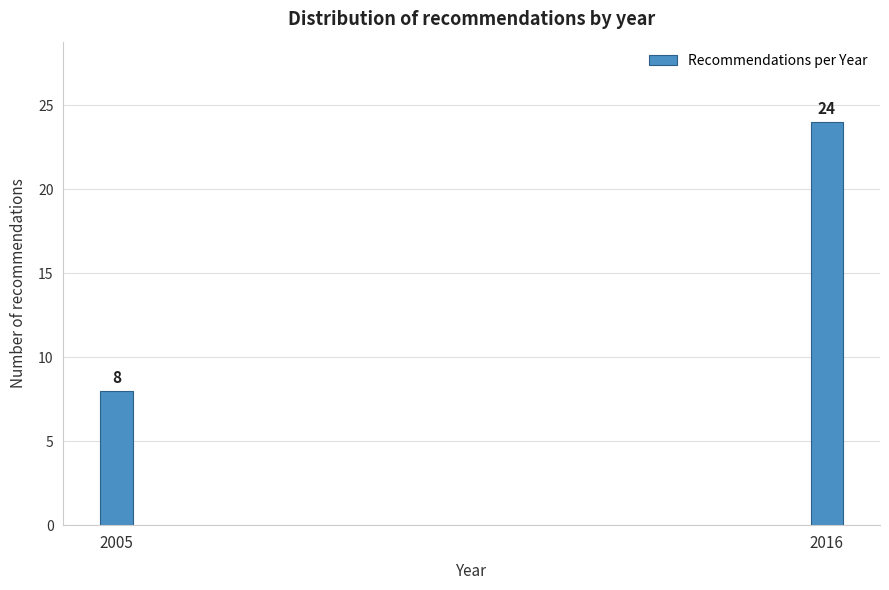

Reading left to right, transcribe all the data shown in this chart.

8	24